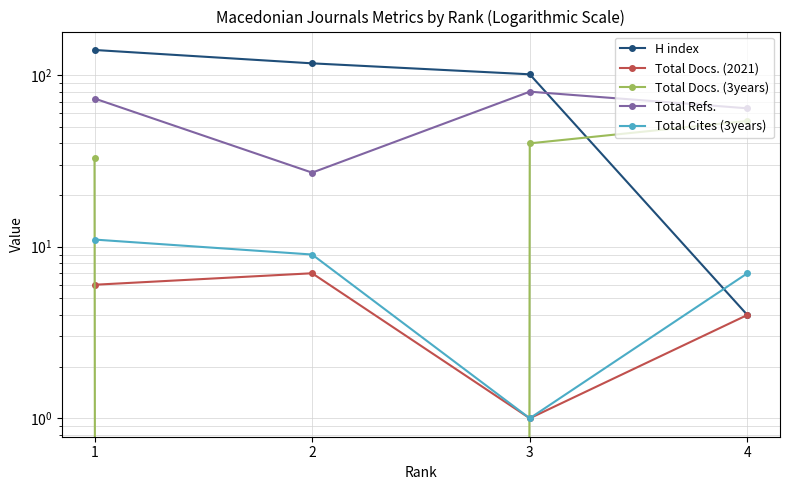

How many intersections are there between Total Docs. (3years) and H index?

1